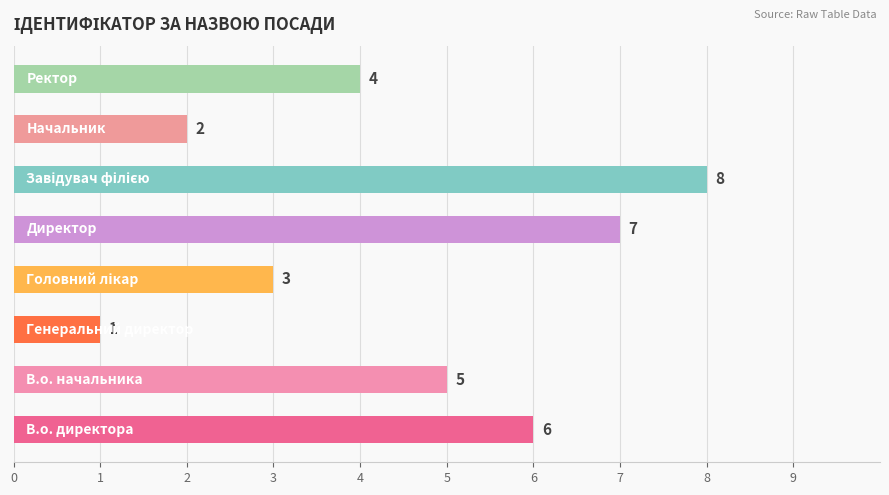

What is the greatest value displayed?

8